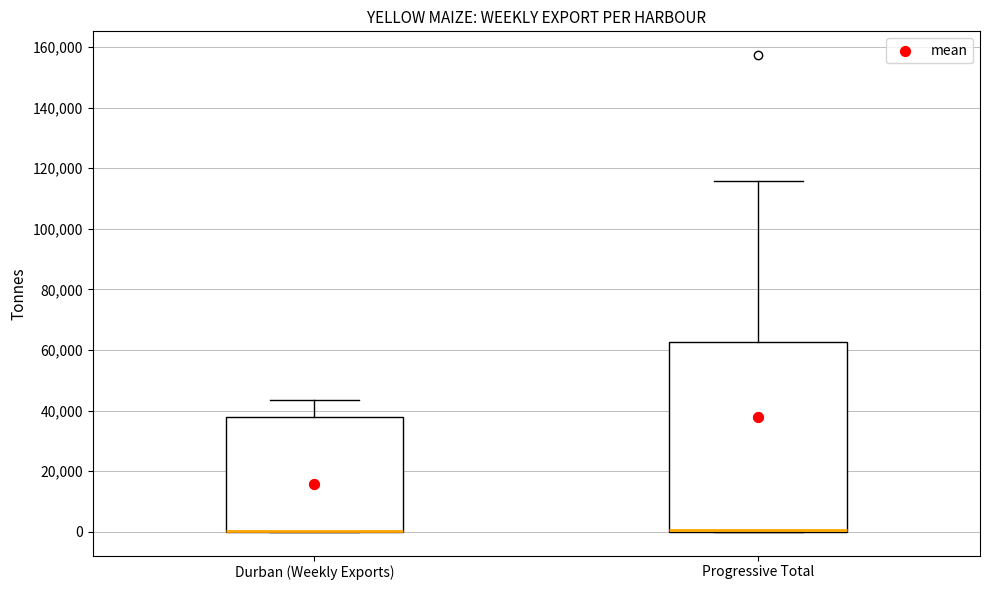

Where does the upper whisker of the box for Progressive Total end on the y-axis? The values are not printed on the chart, so give them approximately, as read against the axis.

116000